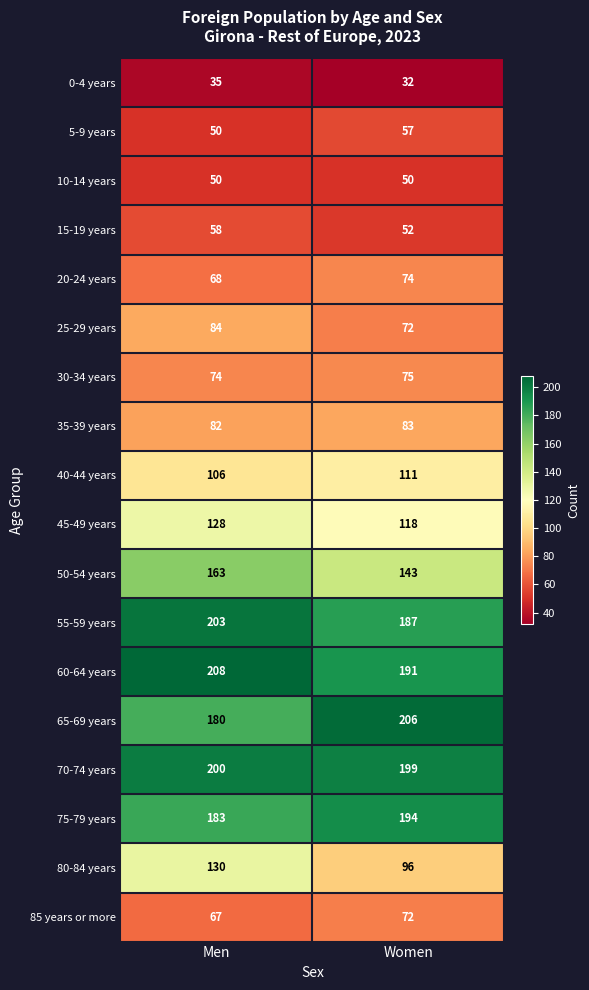

True or false: 20-24 years has a value of 114 at Men.

False